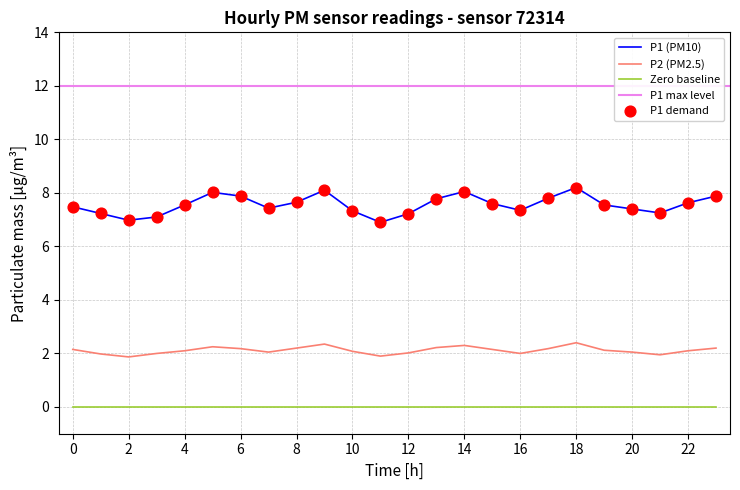

At how many categories does at least one series exceed 1?

24